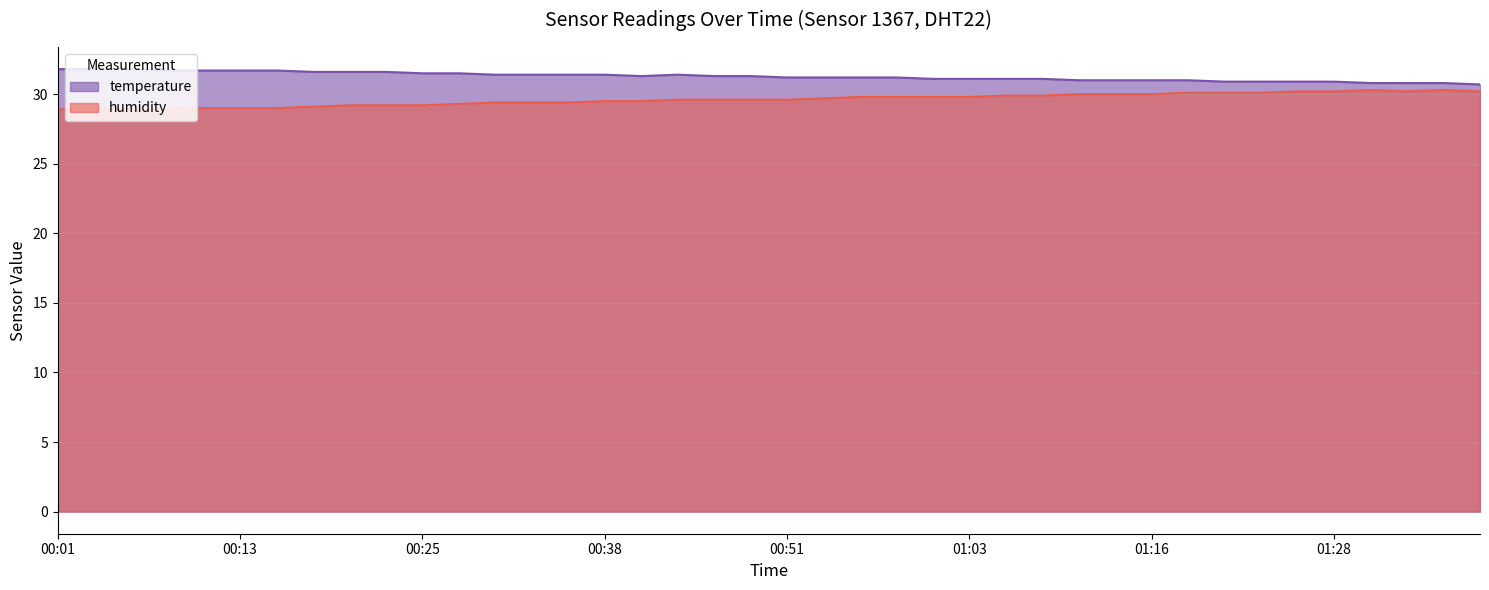

True or false: temperature and humidity cross at least once.

False